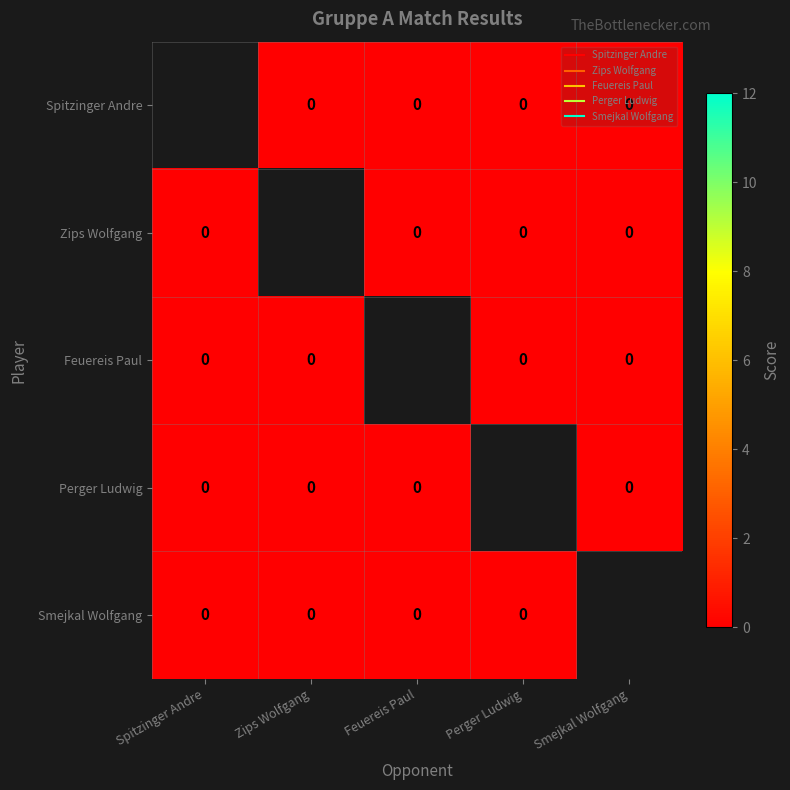

True or false: Perger Ludwig has a value of 0.0 at Spitzinger Andre.

True